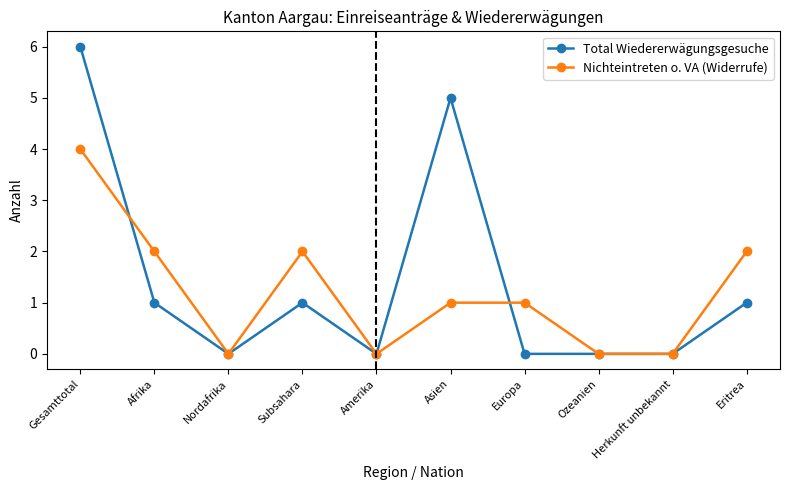

List the series in order of their peak value, highest first.

Total Wiedererwägungsgesuche, Nichteintreten o. VA (Widerrufe)